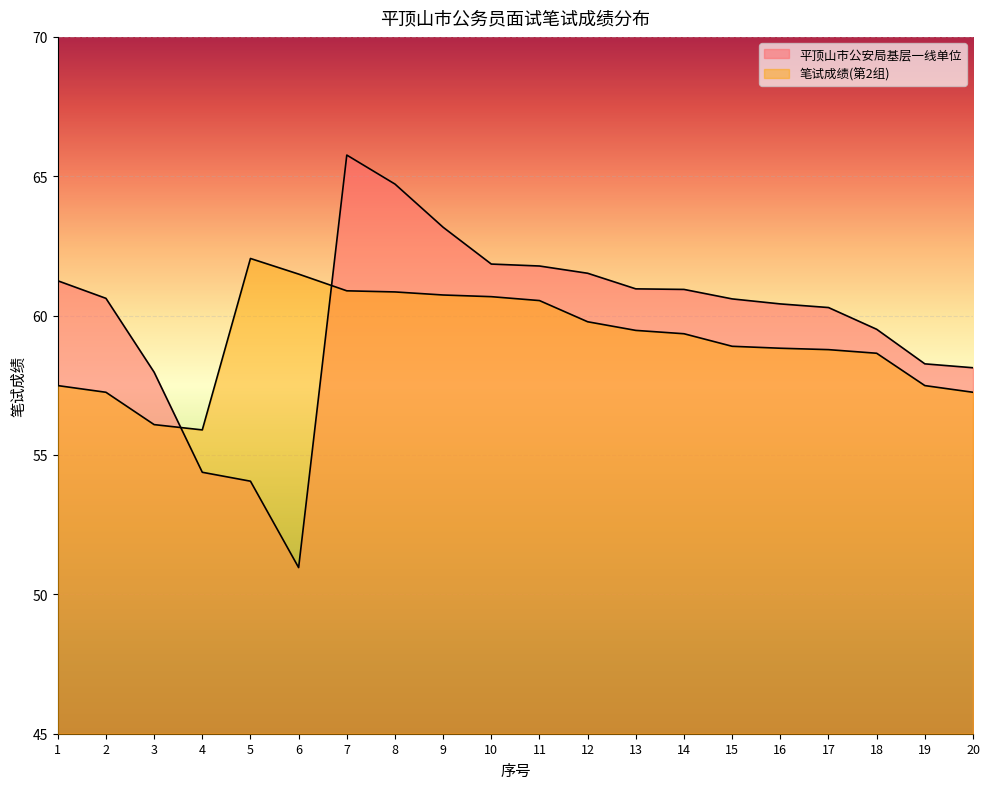

What is the sum of all 平顶山市公安局基层一线单位 values?

1197.2